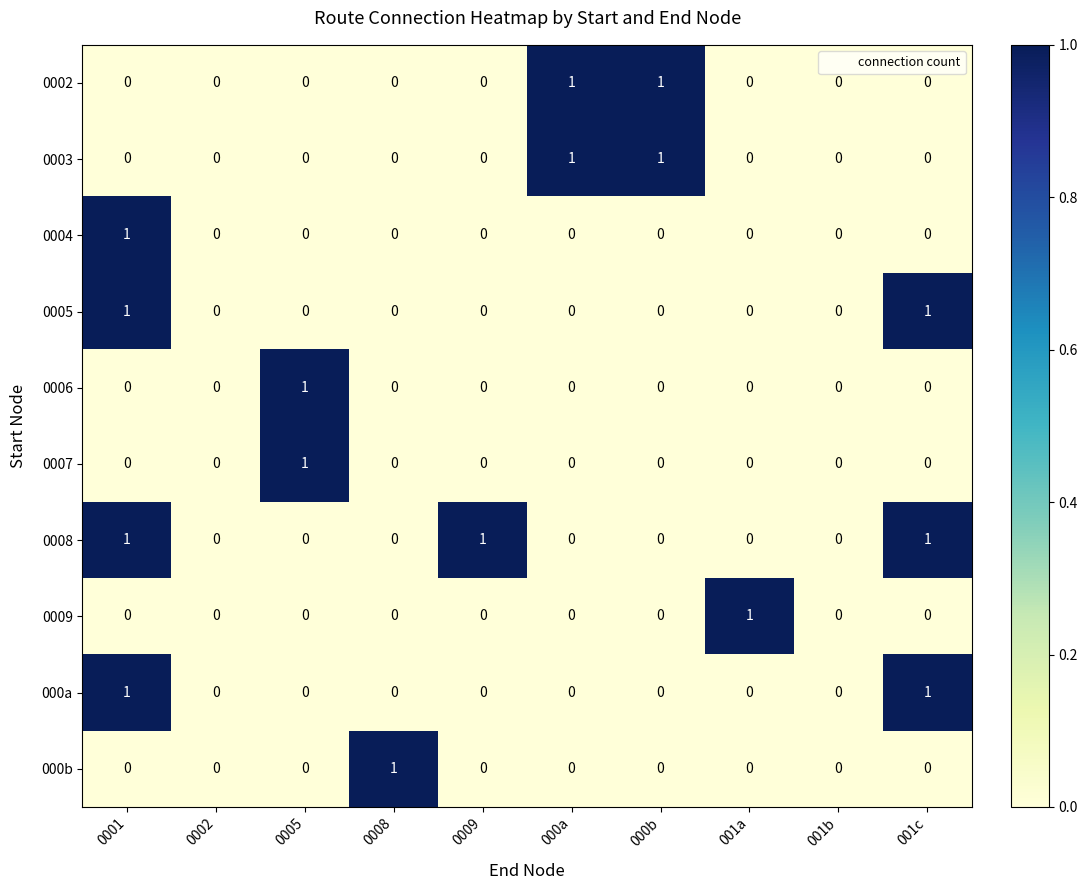

The value of 000a at 0001 is 2. True or false?

False